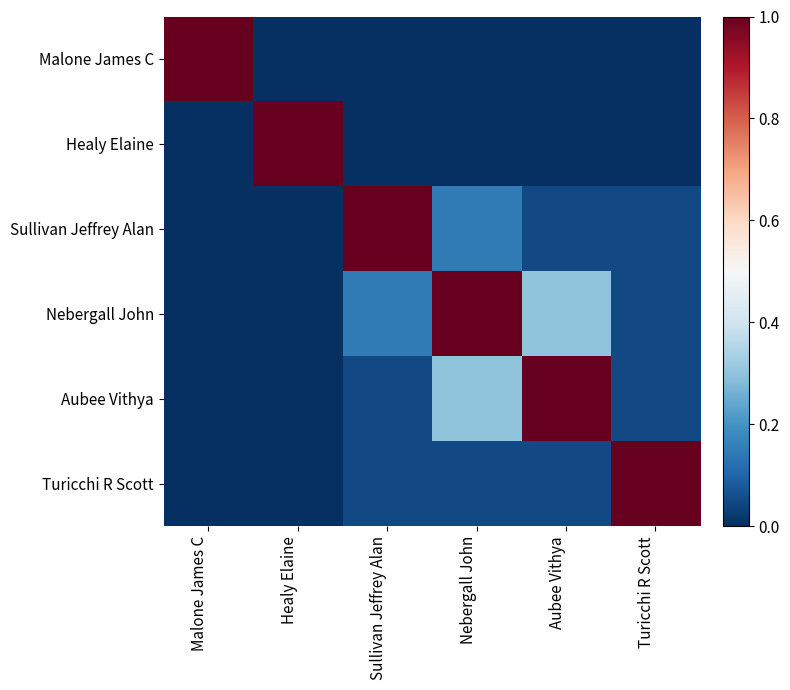

What is the total value across all series at Healy Elaine?

1.0